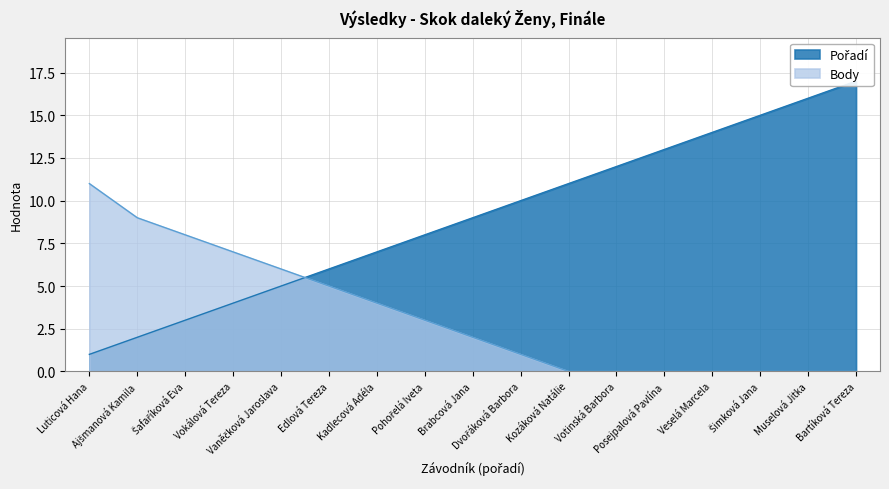

What is the label of the 13th point from the right?

Vaněčková Jaroslava